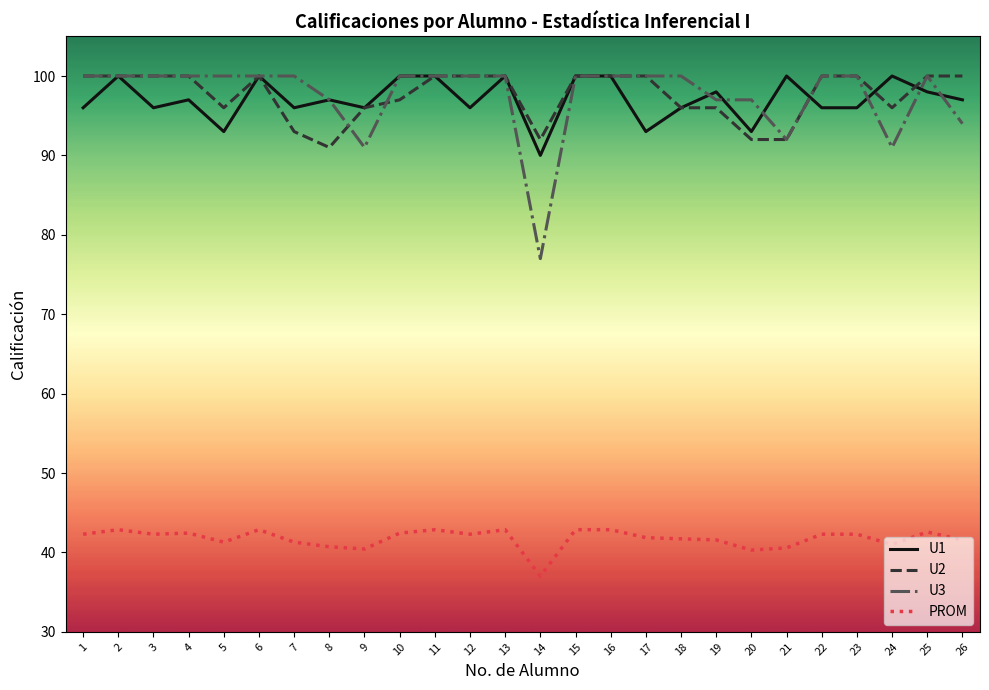

Which category has the lowest value in the U2 series?

8